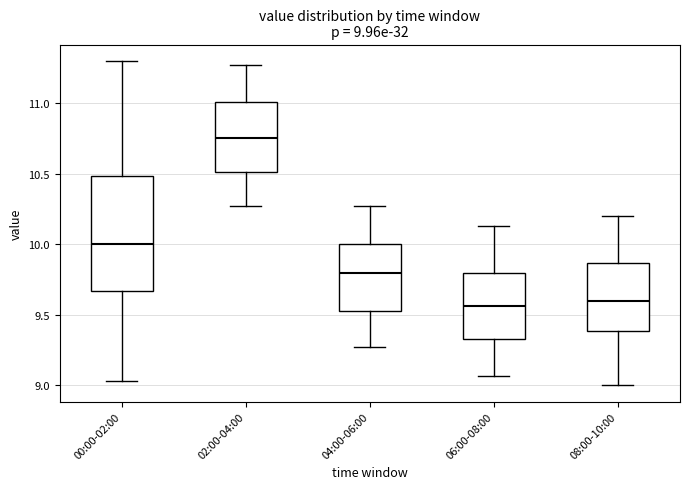

Which box has the highest median line?

02:00-04:00